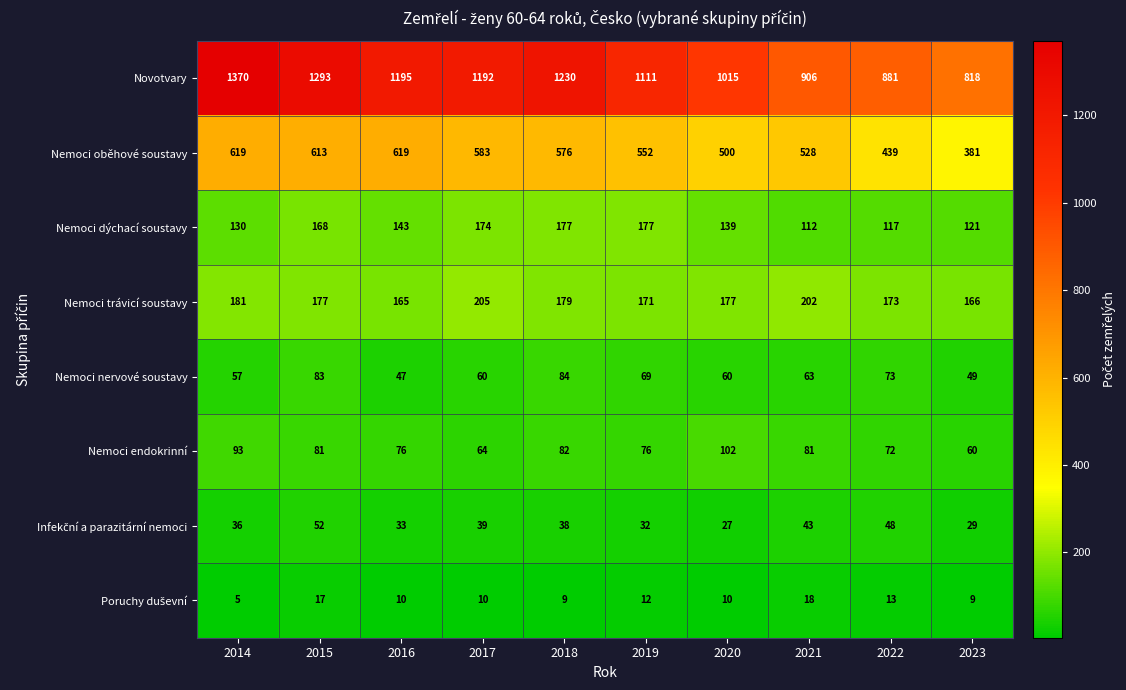

Which label corresponds to the largest value in the chart?

2014